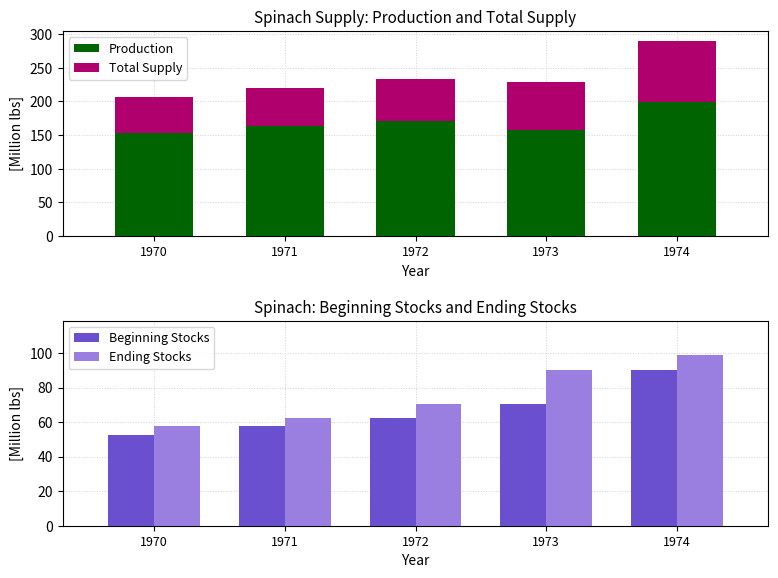

Which category has the highest value in the Beginning Stocks series?

1974